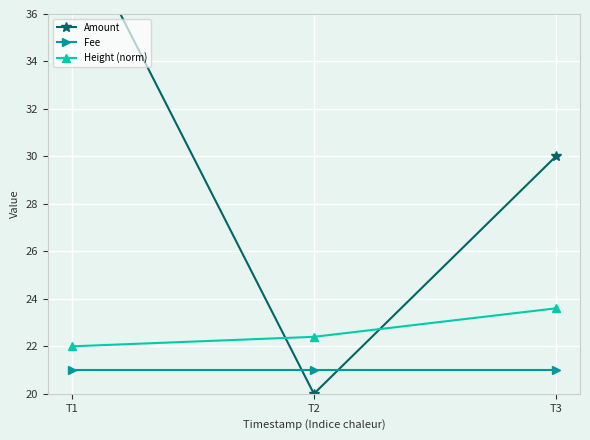

The Amount series shows 40.0 at T1. True or false?

True